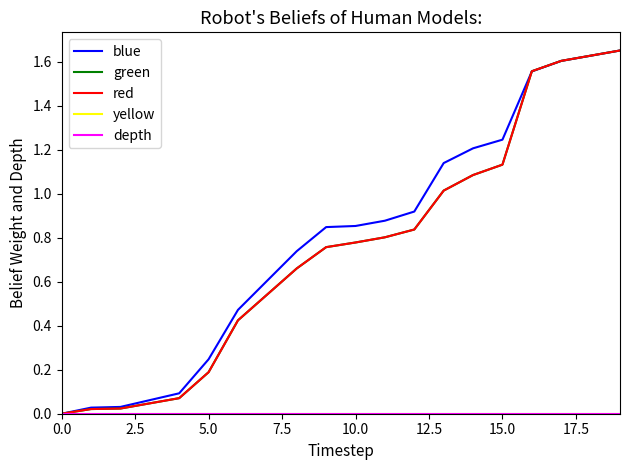

Is this an area chart (filled region under the line)?

No